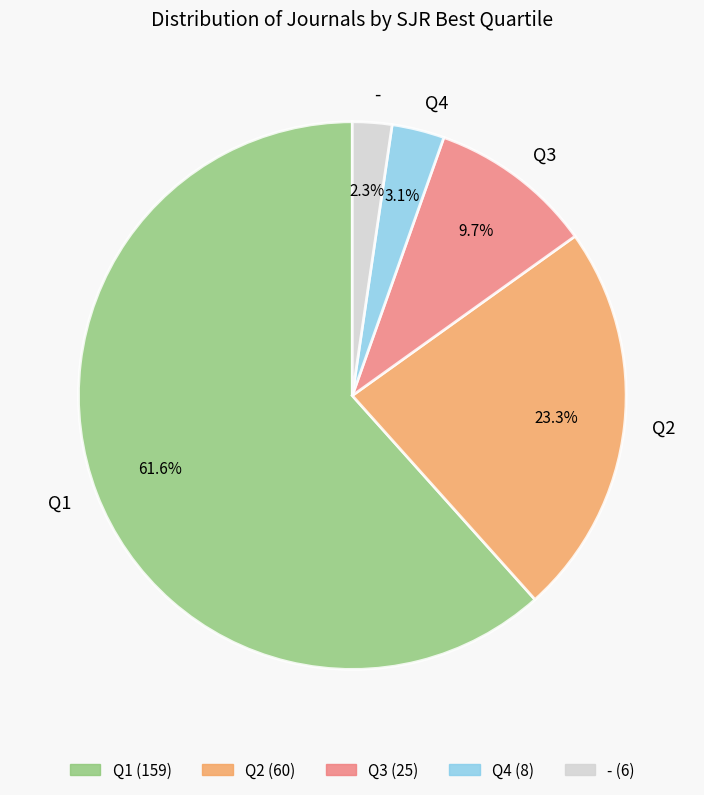

Approximately how many times larger is the value at Q2 compared to Q1?

0.4